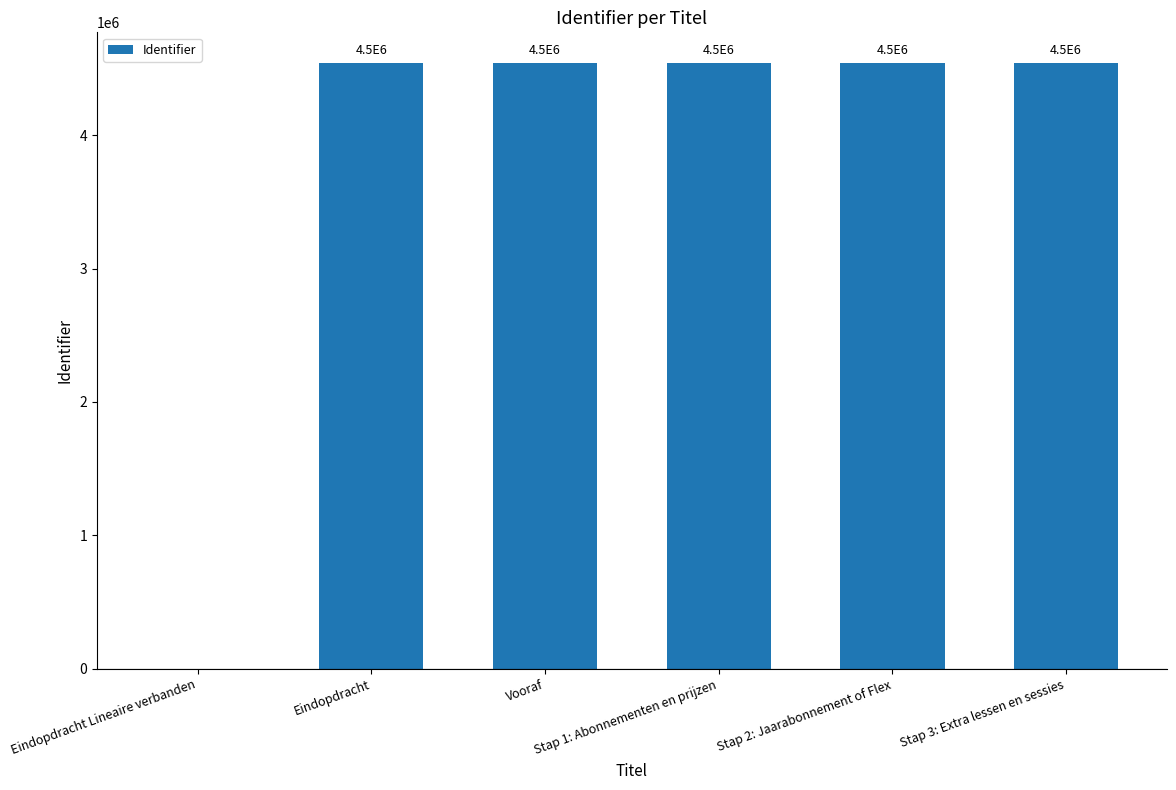

At which label does the data first exceed 4543027?

Stap 2: Jaarabonnement of Flex